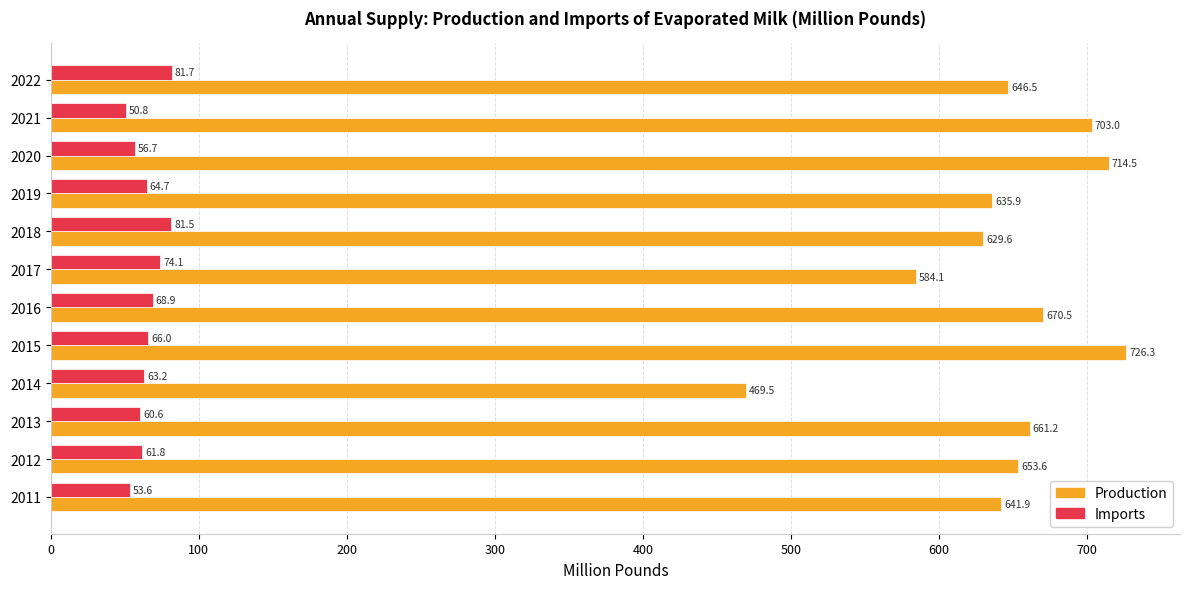

What value does the Imports series have at 2016?

68.9